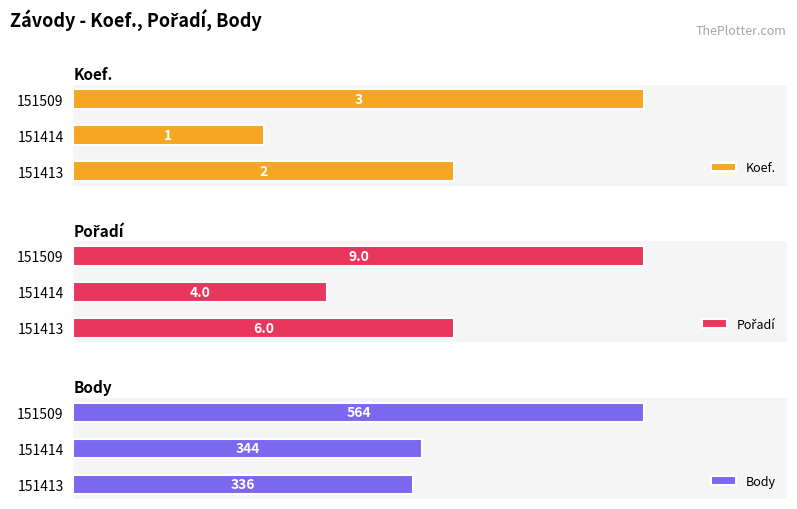

List the labels in order of Koef. value, smallest first.

151414, 151413, 151509